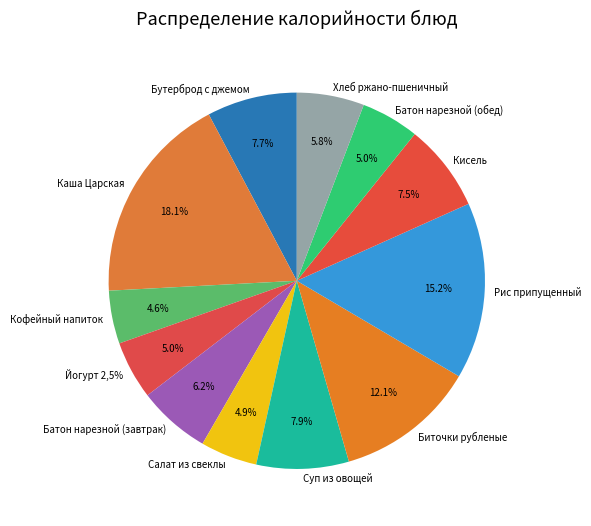

What percentage is the Батон нарезной (завтрак) slice, to the nearest percent?

6%